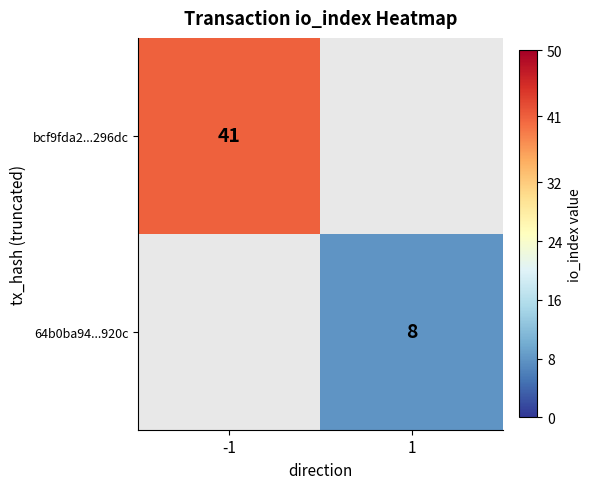

True or false: bcf9fda2...296dc has a value of 11 at -1.

False